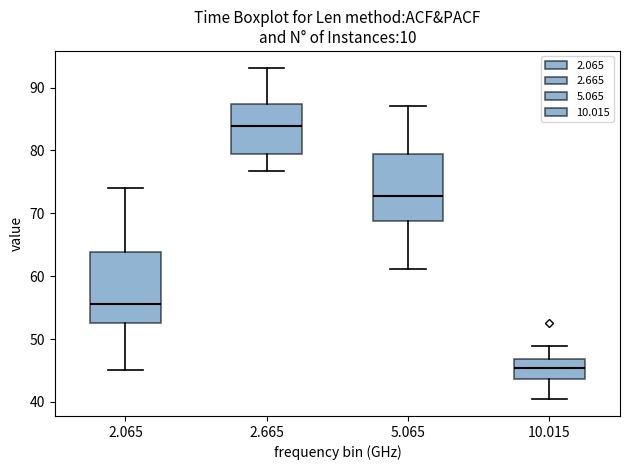

Where is the upper edge of the box at x = 2.665 on the y-axis? The values are not printed on the chart, so give them approximately, as read against the axis.

87